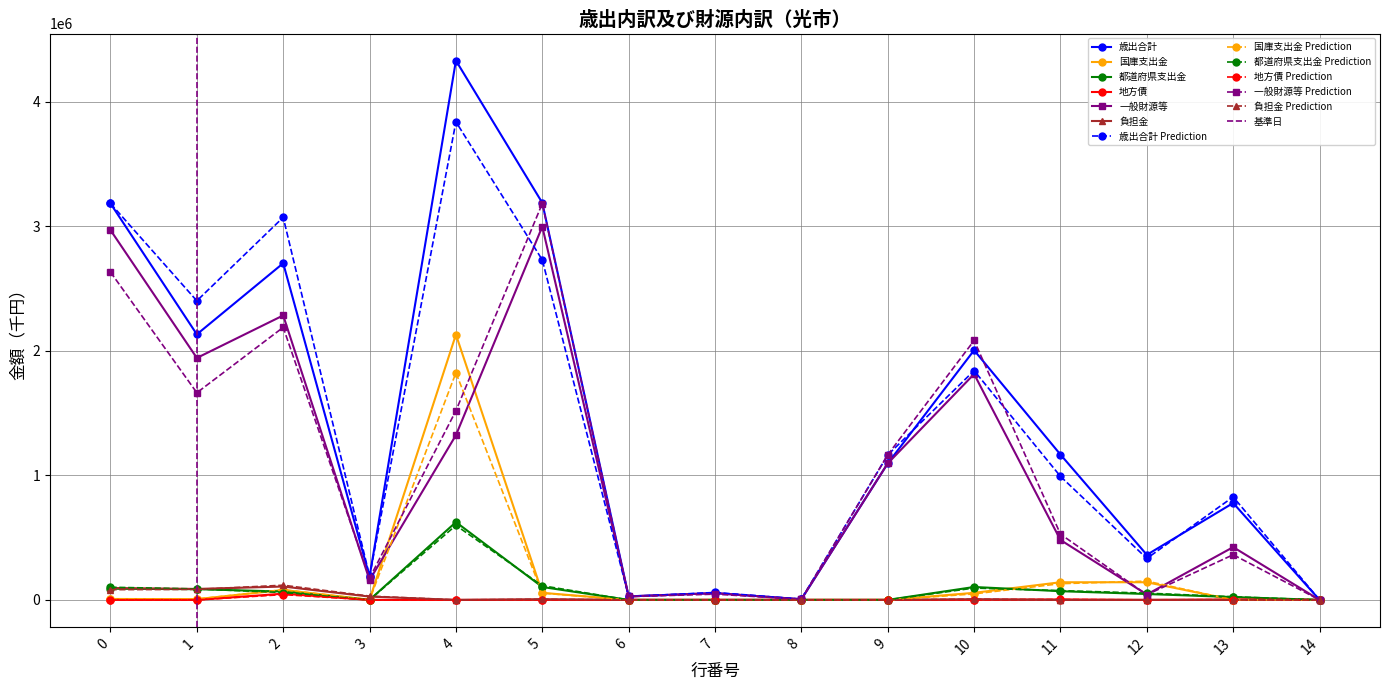

What is the sum of all 一般財源等 values?

15623238.0